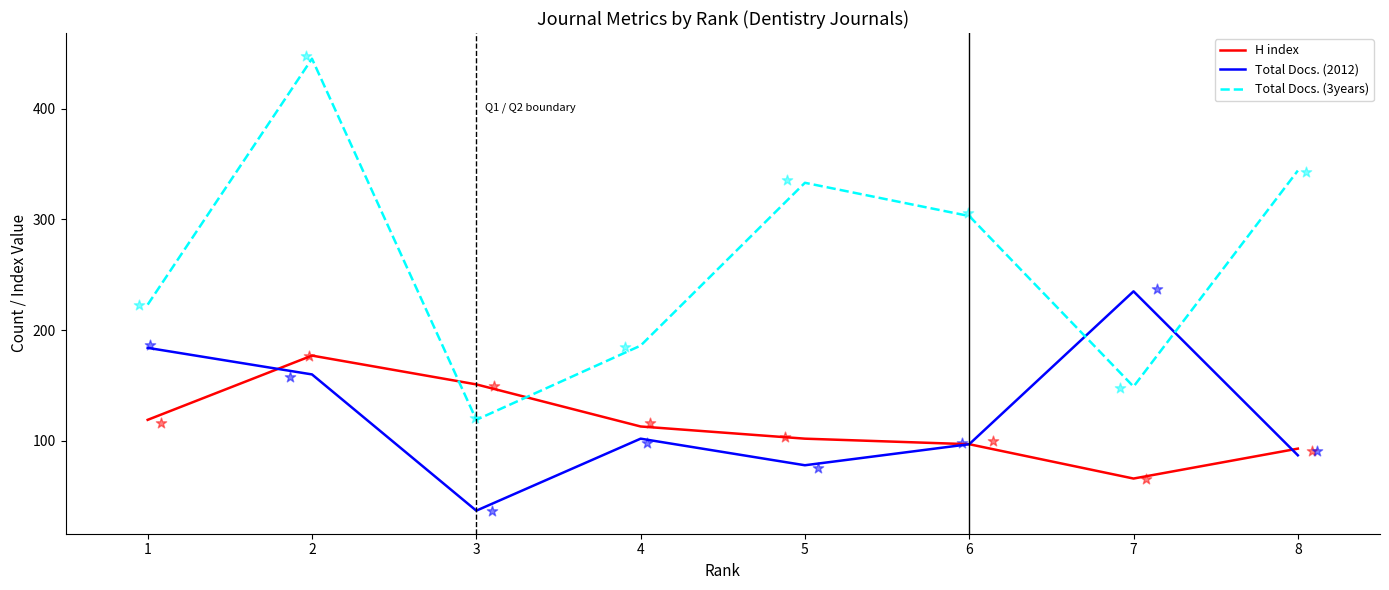

What are all the series names shown in the legend?

H index, Total Docs. (2012), Total Docs. (3years)